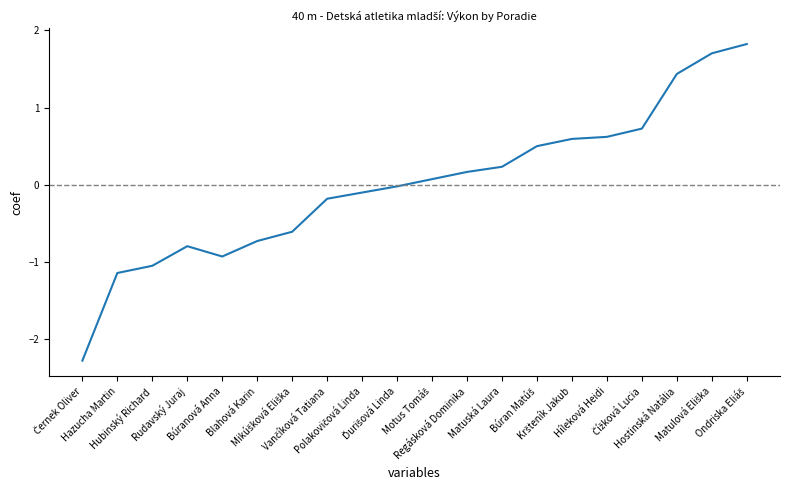

Where is the first local maximum?

Rudavský Juraj